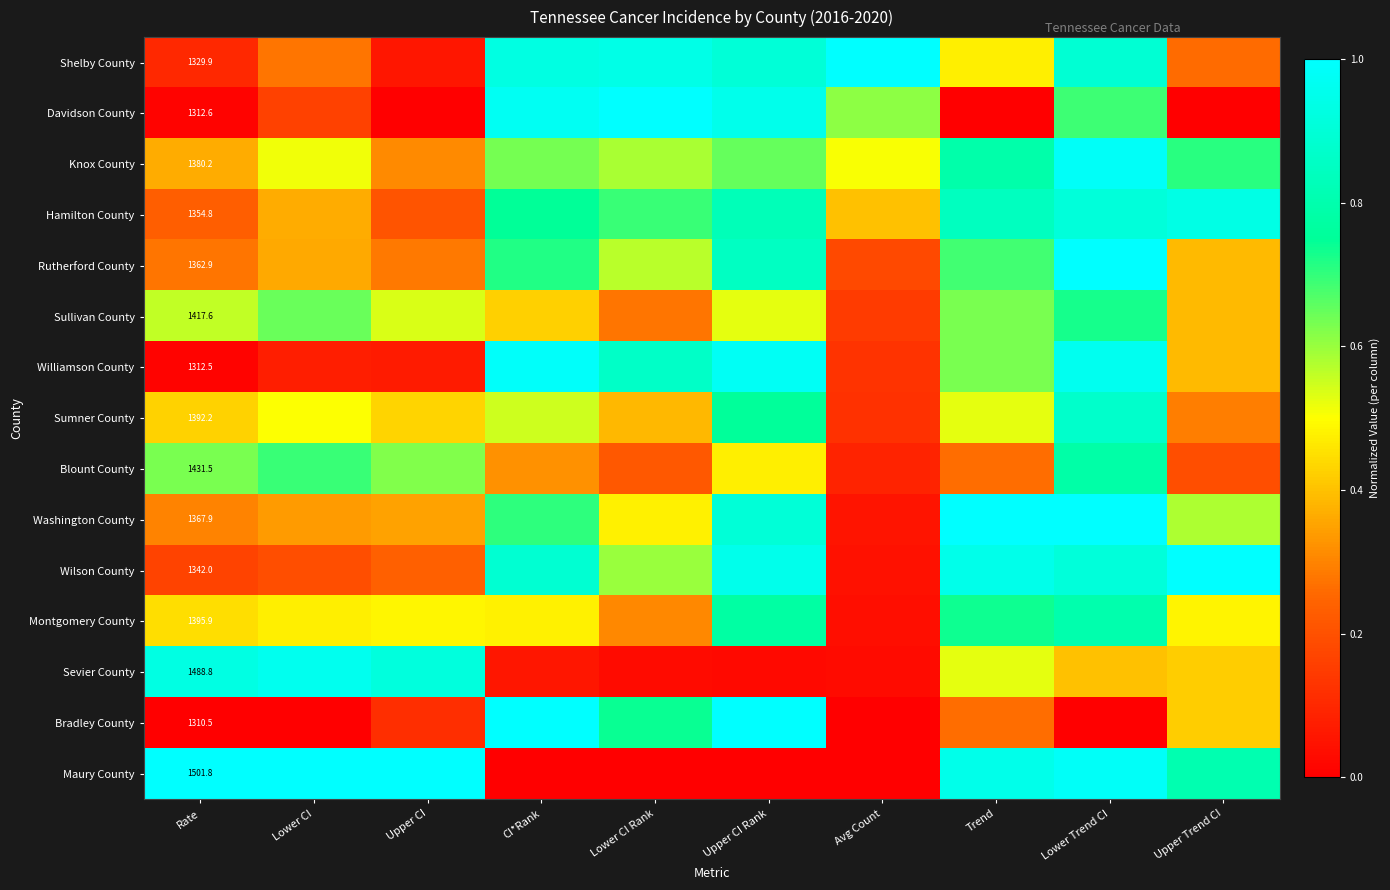

What is the sum of the Sumner County values at Upper Trend CI and Avg Count?

0.4